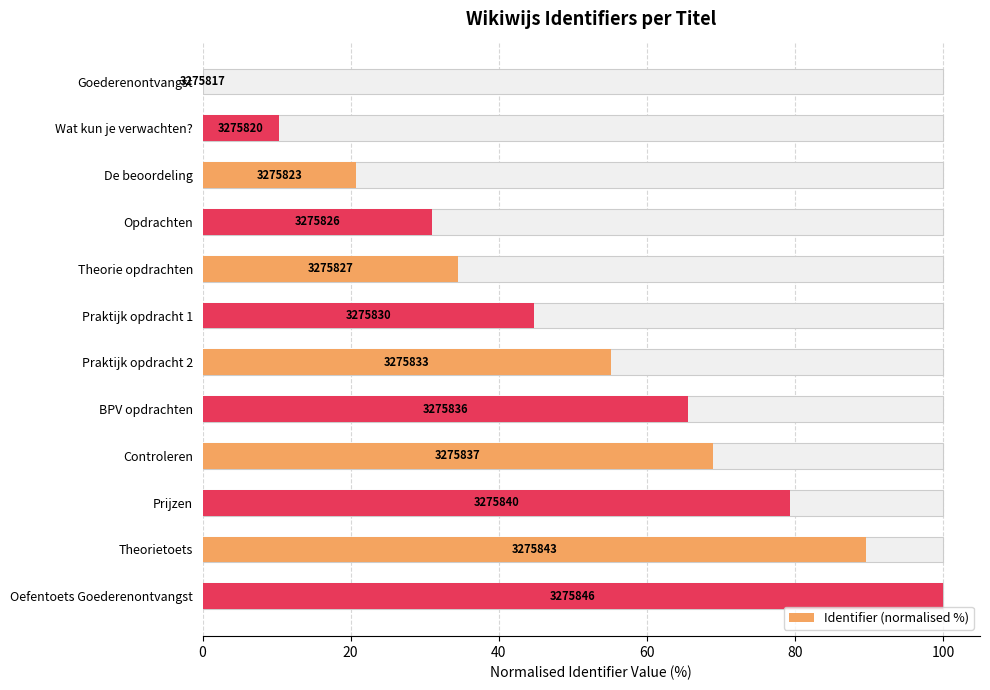

How many series are shown in this chart?

1